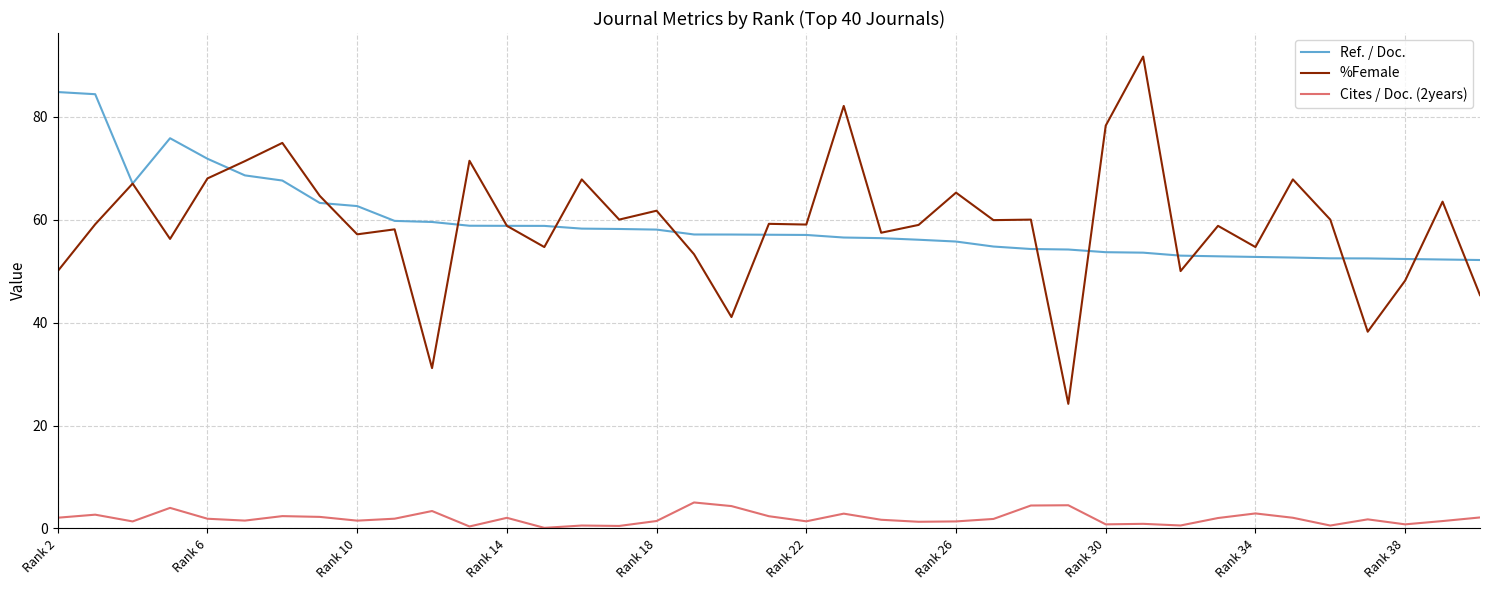

True or false: Cites / Doc. (2years) and Ref. / Doc. cross at least once.

False